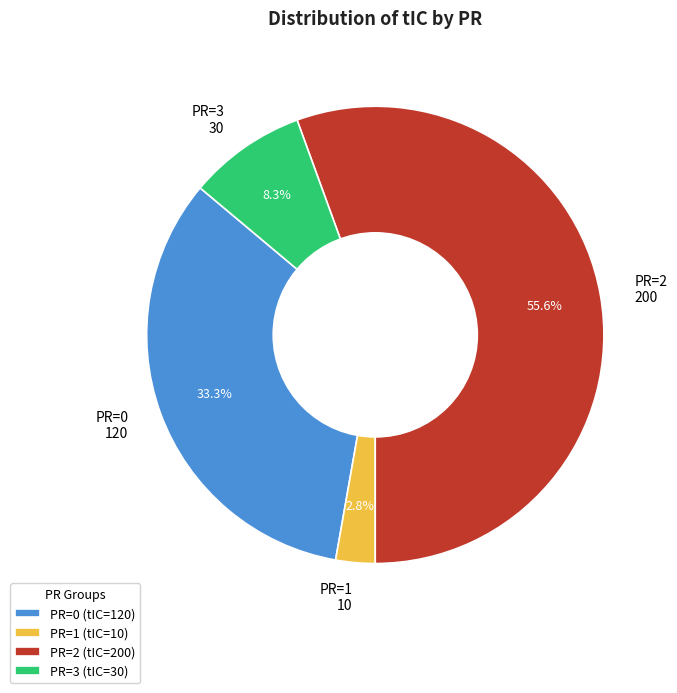

Between PR=0 120 and PR=2 200, which is larger?

PR=2 200